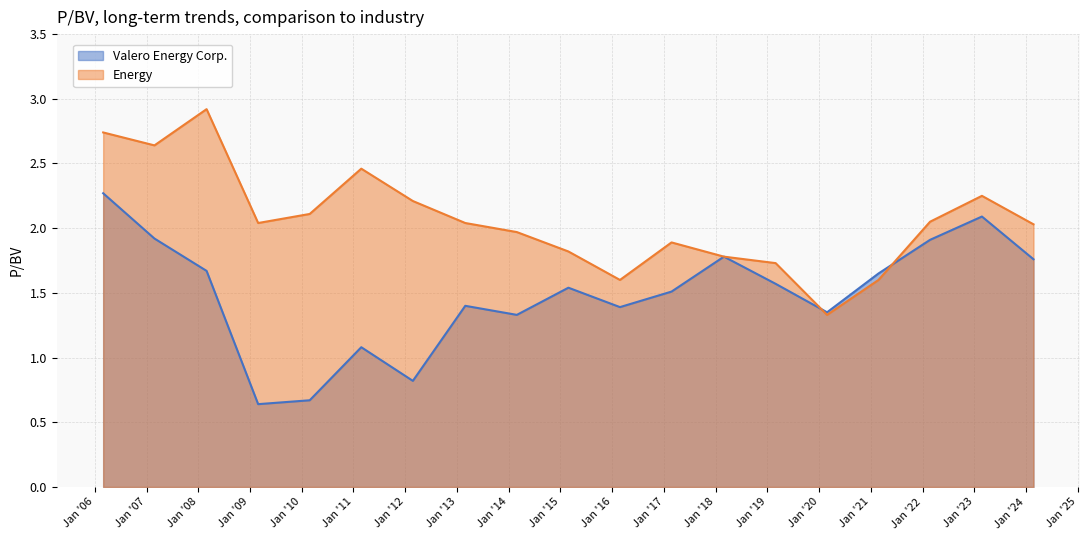

What are all the series names shown in the legend?

Valero Energy Corp., Energy